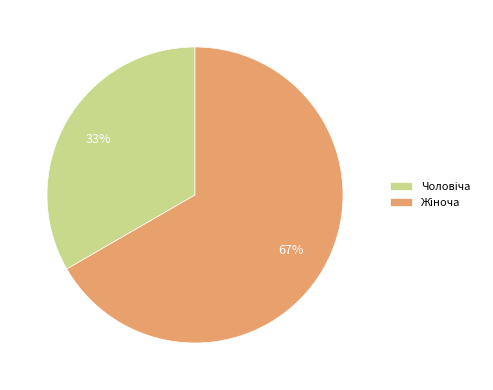

Is there a majority slice in this chart?

Yes